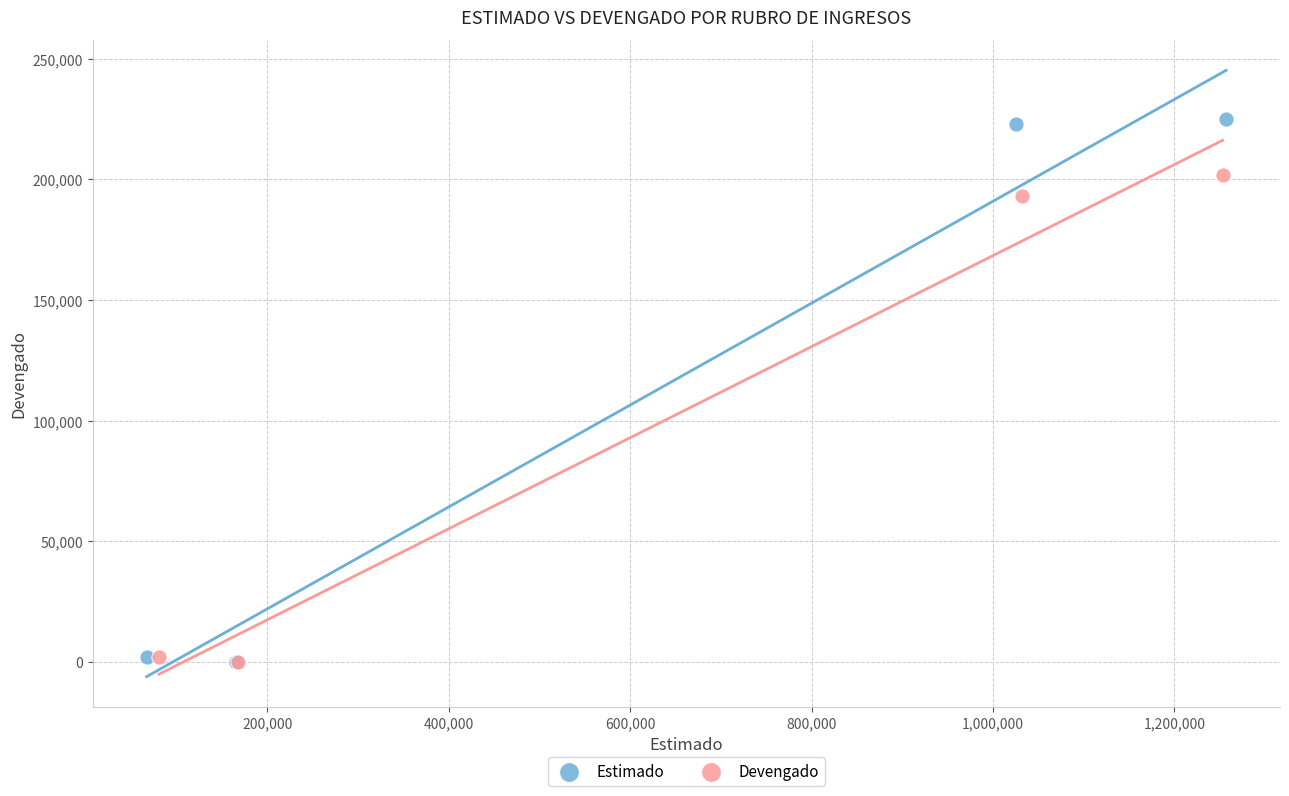

Which series has the widest spread of Y values?

Estimado